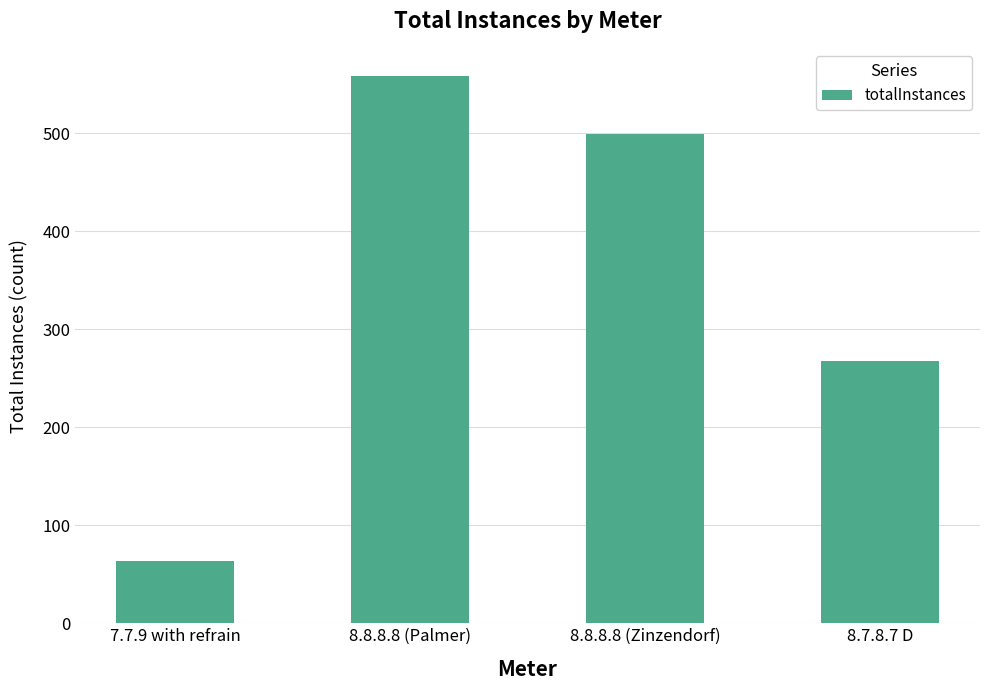

List the labels in order of value, smallest first.

7.7.9 with refrain, 8.7.8.7 D, 8.8.8.8 (Zinzendorf), 8.8.8.8 (Palmer)